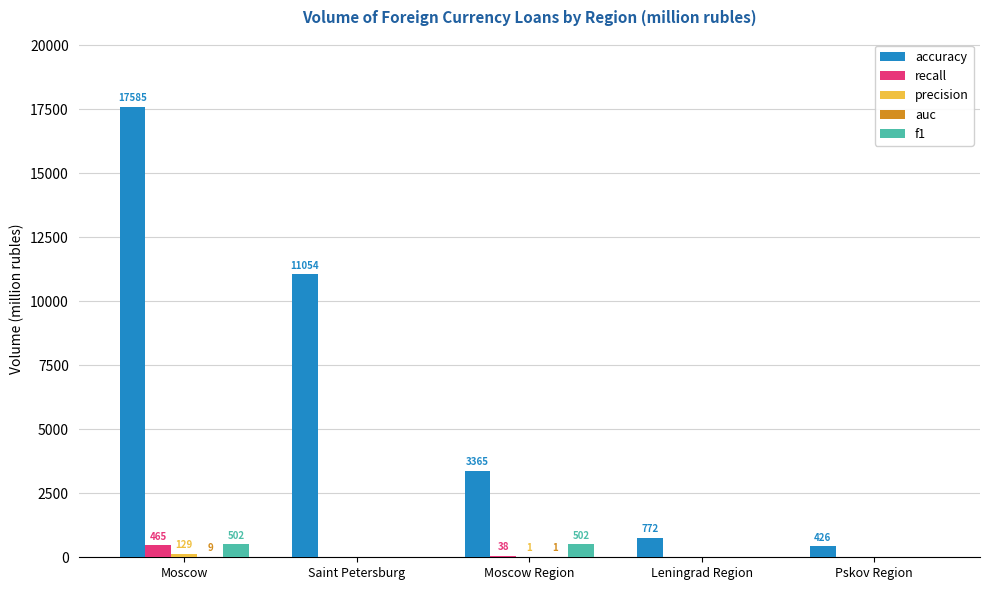

Where is accuracy nearest to the value 9005?

Saint Petersburg